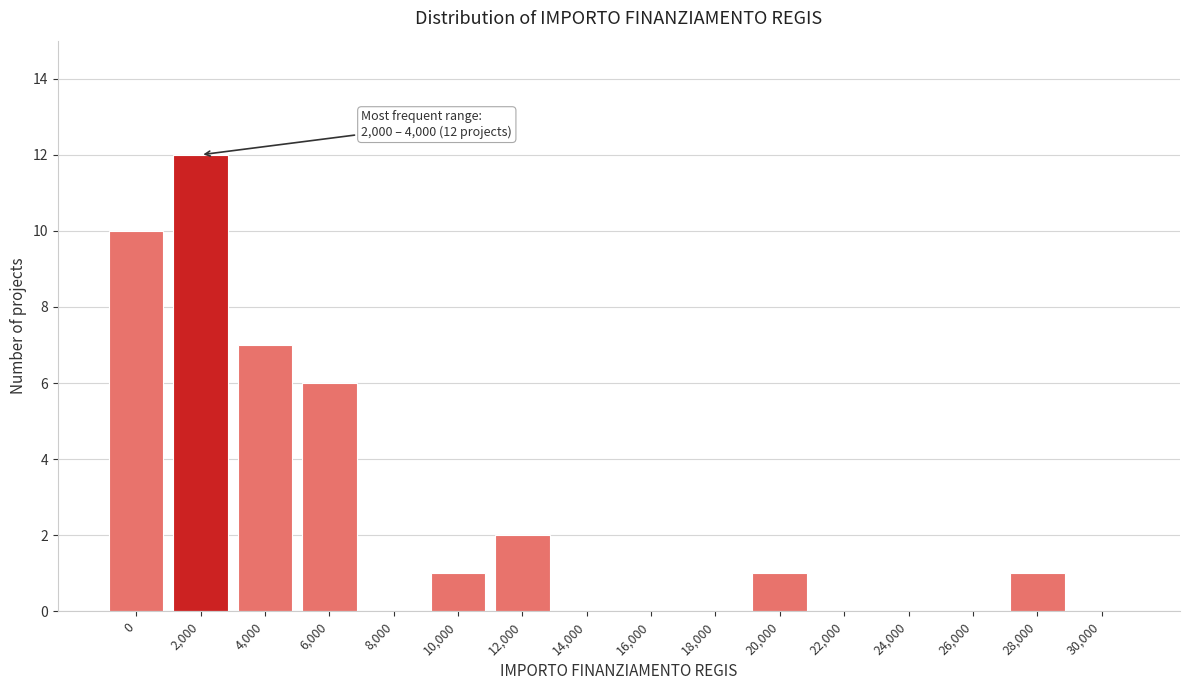

Reading left to right, what are all the values shown in this chart?

0=10	2,000=12	4,000=7	6,000=6	8,000=0	10,000=1	12,000=2	14,000=0	16,000=0	18,000=0	20,000=1	22,000=0	24,000=0	26,000=0	28,000=1	30,000=0